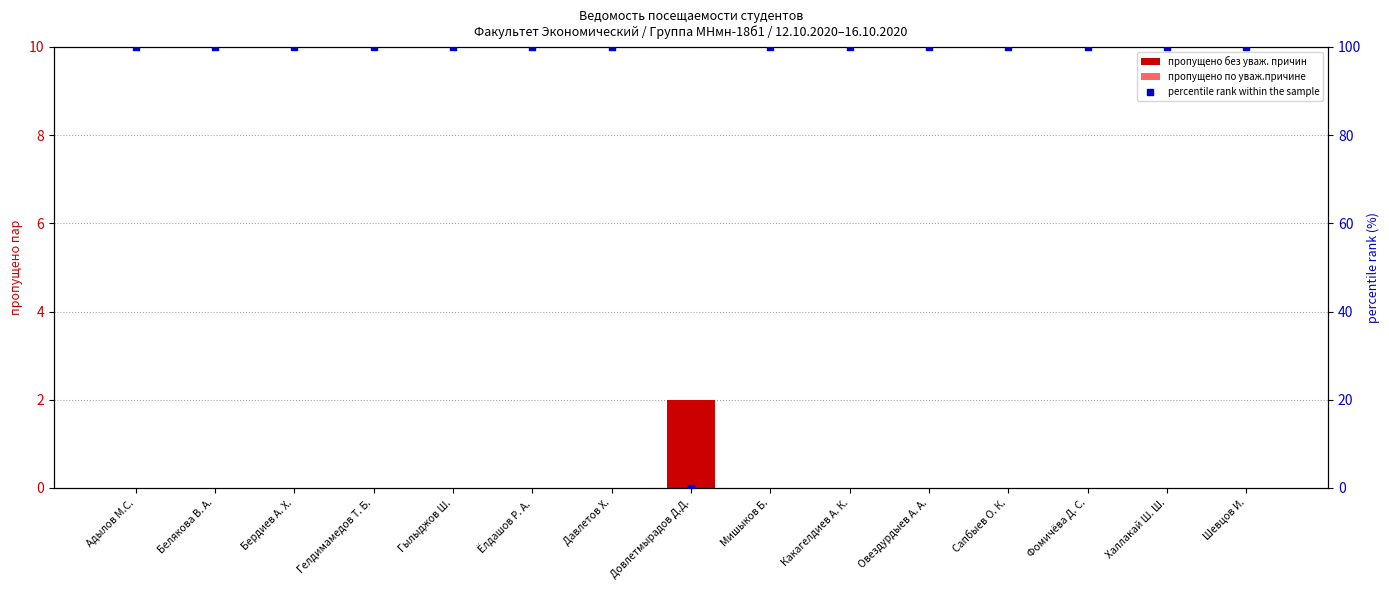

Which series contains the highest Y value?

percentile rank within the sample